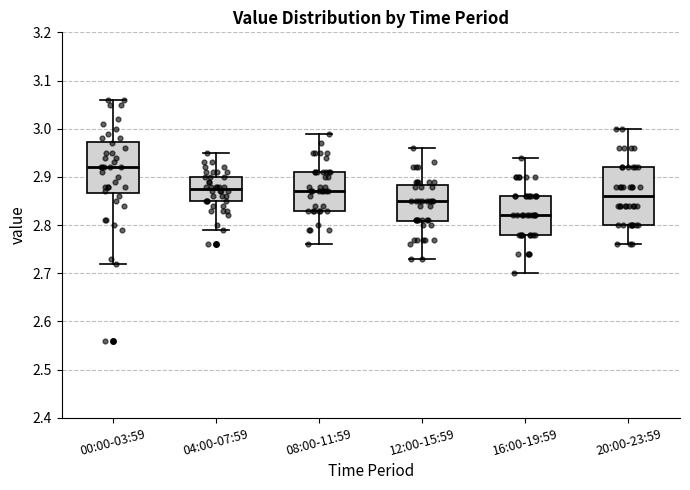

Reading left to right, transcribe this box plot: for each box, give where its median line is, the range the box spans, and where its two whiskers end, as read against the y-axis. The values are not printed on the chart, so give them approximately, as read against the axis.

00:00-03:59: median 2.92, box 2.87 to 2.97, whiskers 2.72 to 3.06
04:00-07:59: median 2.88, box 2.85 to 2.90, whiskers 2.79 to 2.95
08:00-11:59: median 2.87, box 2.83 to 2.91, whiskers 2.76 to 2.99
12:00-15:59: median 2.85, box 2.81 to 2.88, whiskers 2.73 to 2.96
16:00-19:59: median 2.82, box 2.78 to 2.86, whiskers 2.70 to 2.94
20:00-23:59: median 2.86, box 2.80 to 2.92, whiskers 2.76 to 3.00